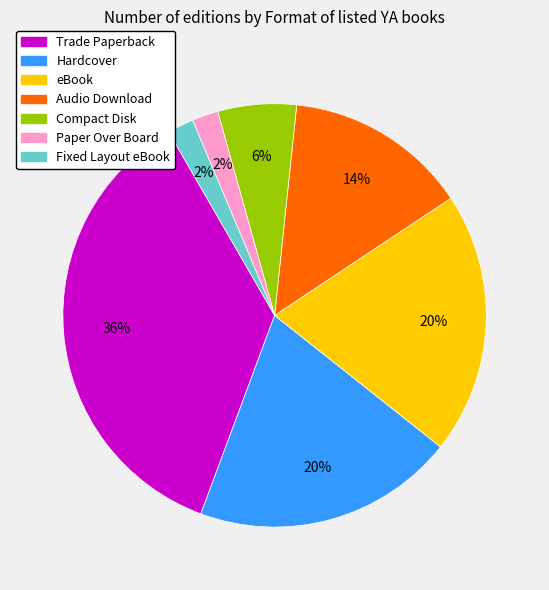

Between Hardcover and Audio Download, which is larger?

Hardcover